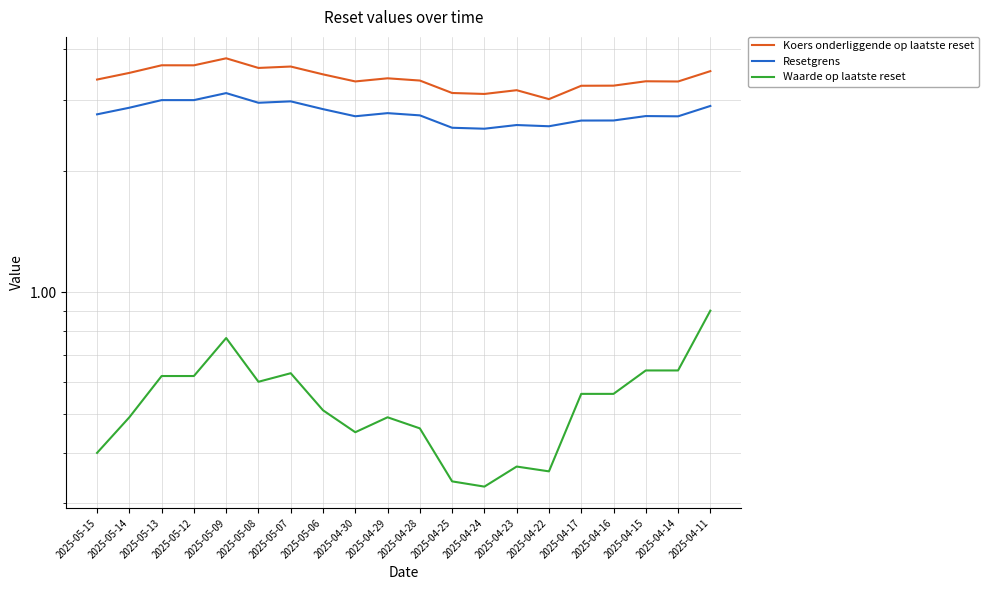

Rank the categories by Koers onderliggende op laatste reset value from highest to lowest.

2025-05-09, 2025-05-13, 2025-05-12, 2025-05-07, 2025-05-08, 2025-04-11, 2025-05-14, 2025-05-06, 2025-04-29, 2025-05-15, 2025-04-28, 2025-04-15, 2025-04-30, 2025-04-14, 2025-04-16, 2025-04-17, 2025-04-23, 2025-04-25, 2025-04-24, 2025-04-22